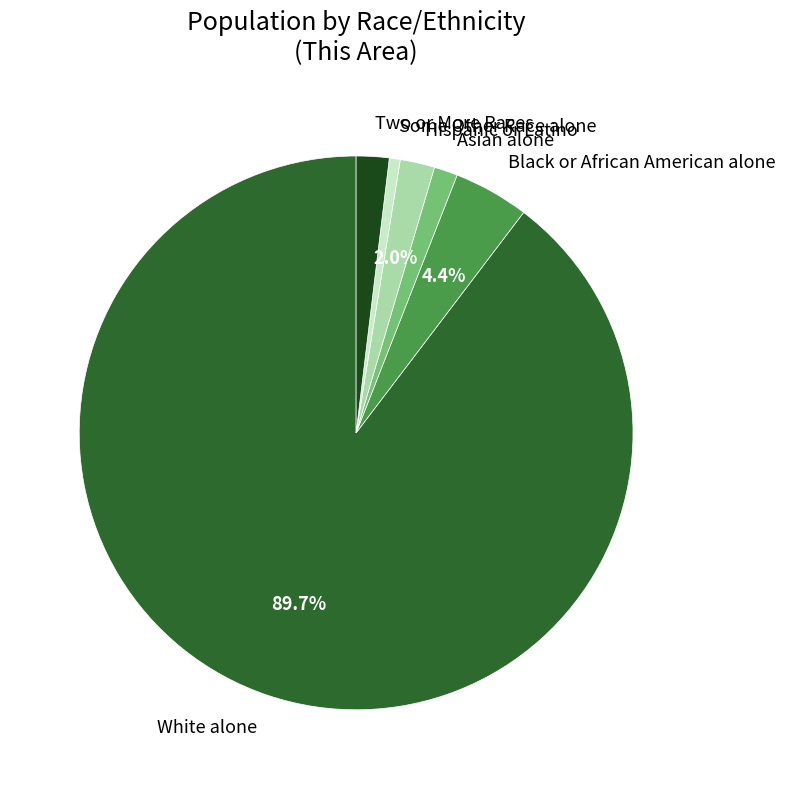

To the nearest percent, what percentage of the pie is Black or African American alone?

4%